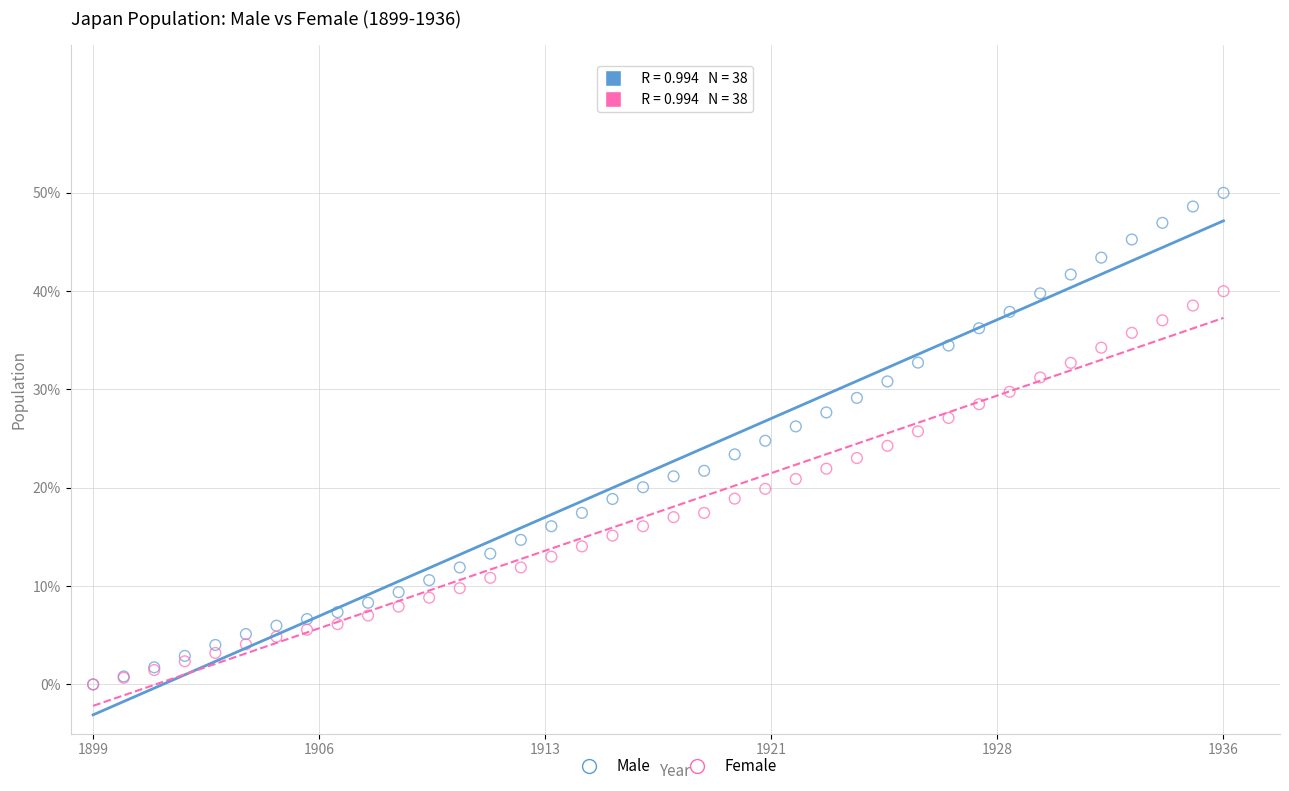

Which series has the widest spread of Y values?

Male